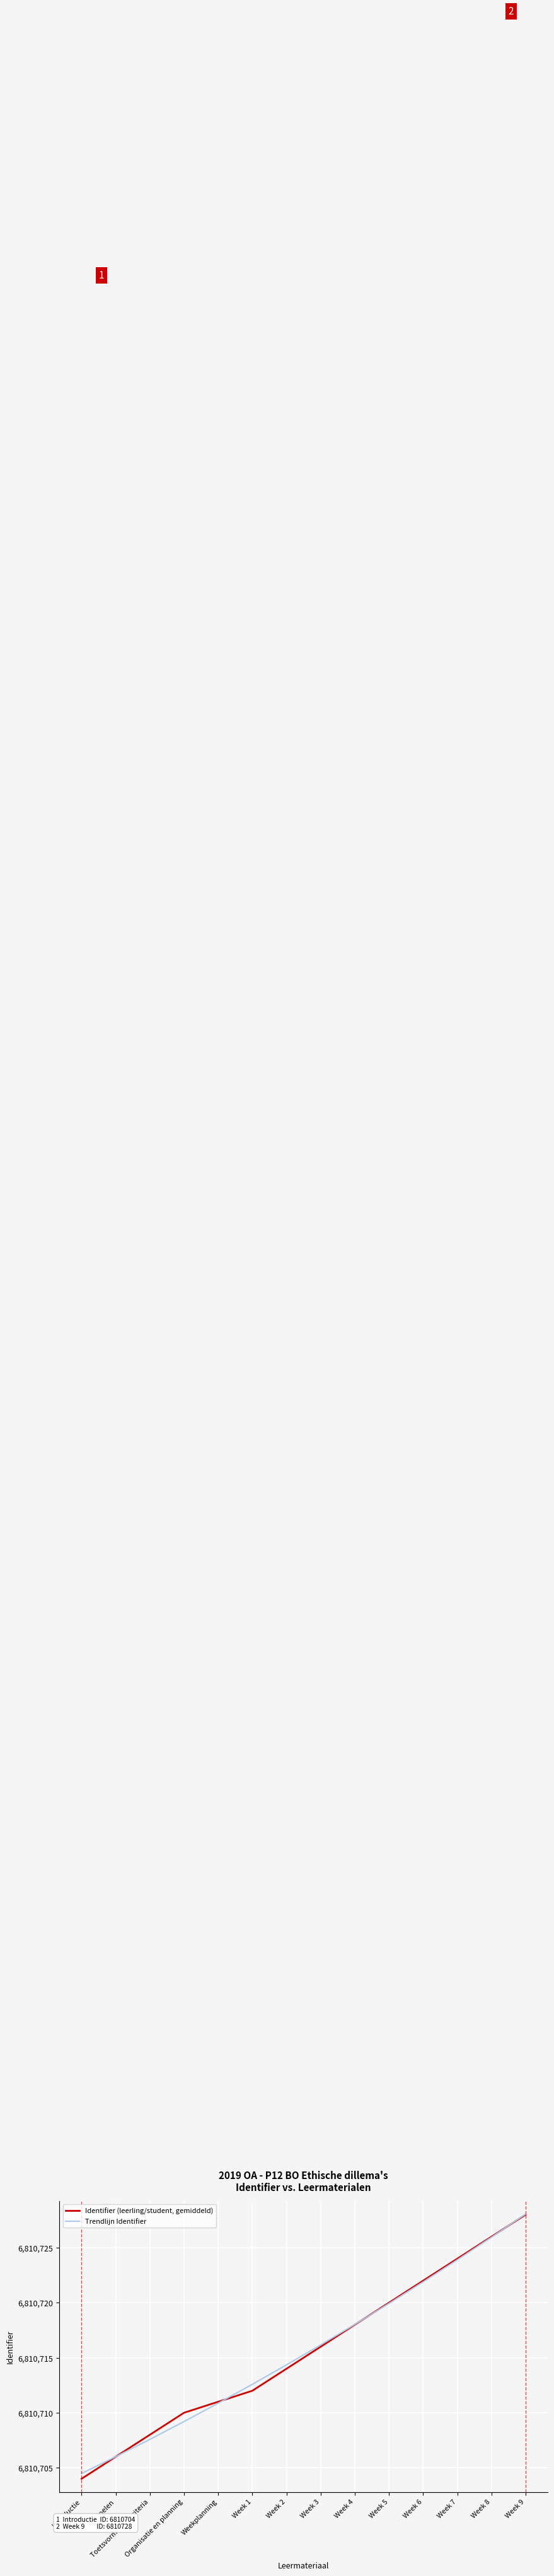

What position from the left is Weekplanning?

5